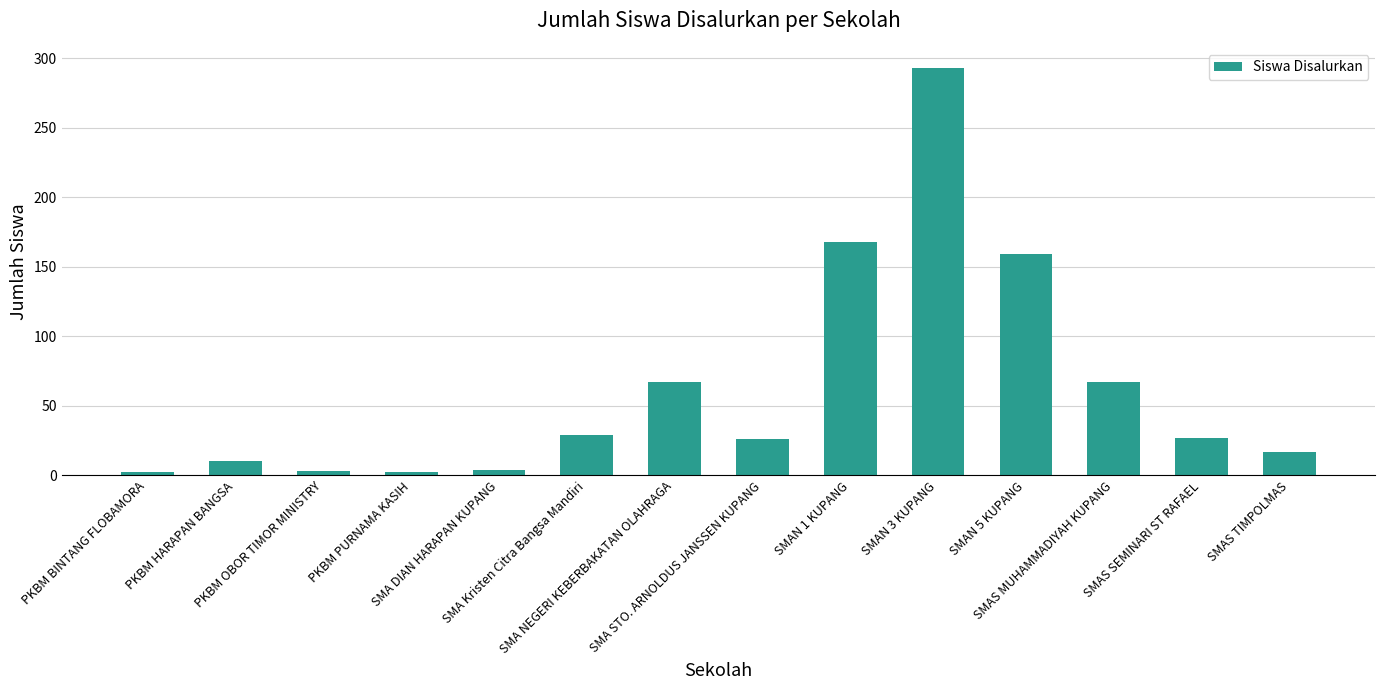

What is the average value?

62